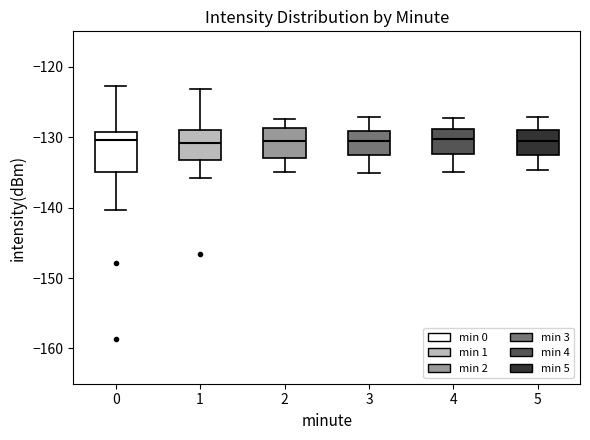

Which box is the tallest, from its lower edge to its upper edge?

0